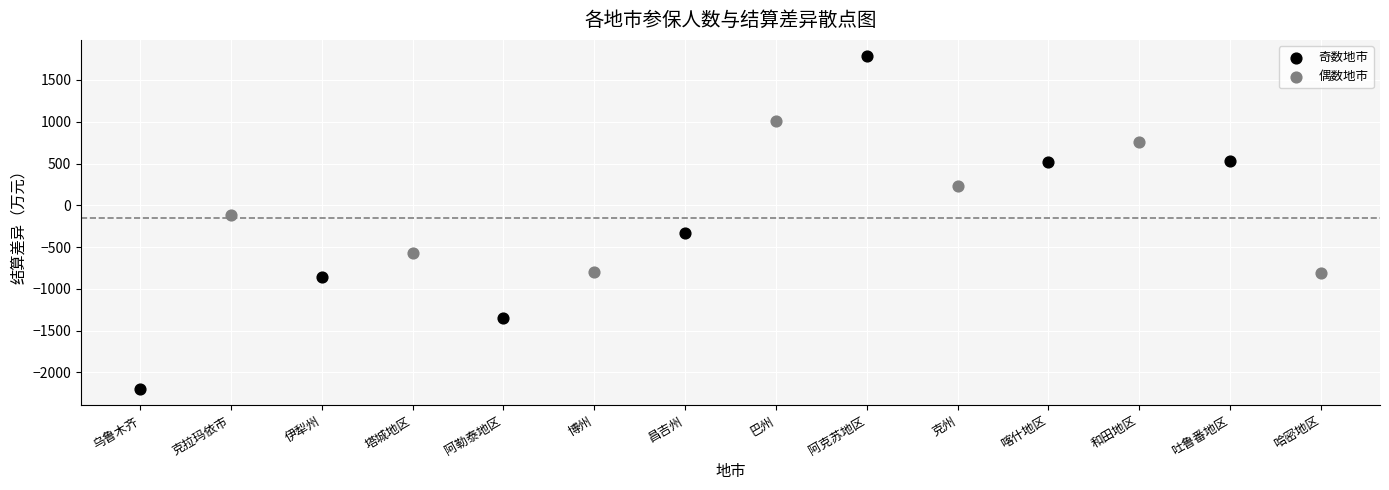

Which series has the largest Y range (max minus min)?

奇数地市